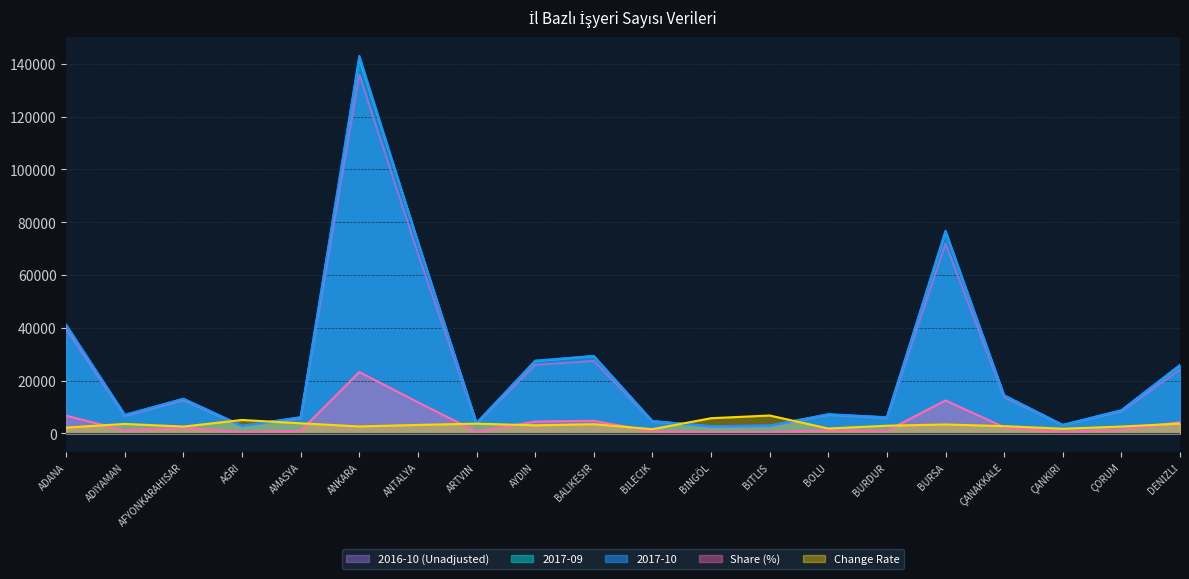

Count the number of data series in this chart.

5